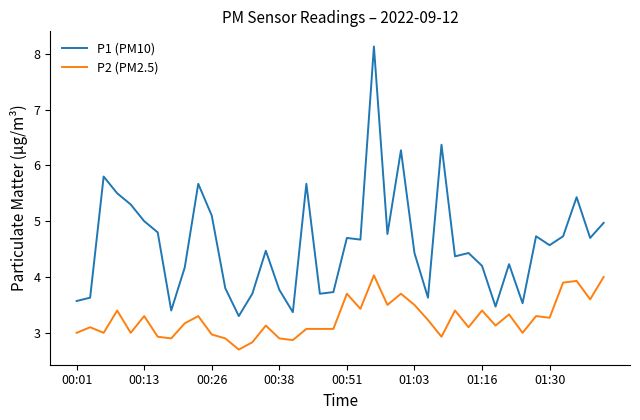

True or false: P2 (PM2.5) and P1 (PM10) cross at least once.

False